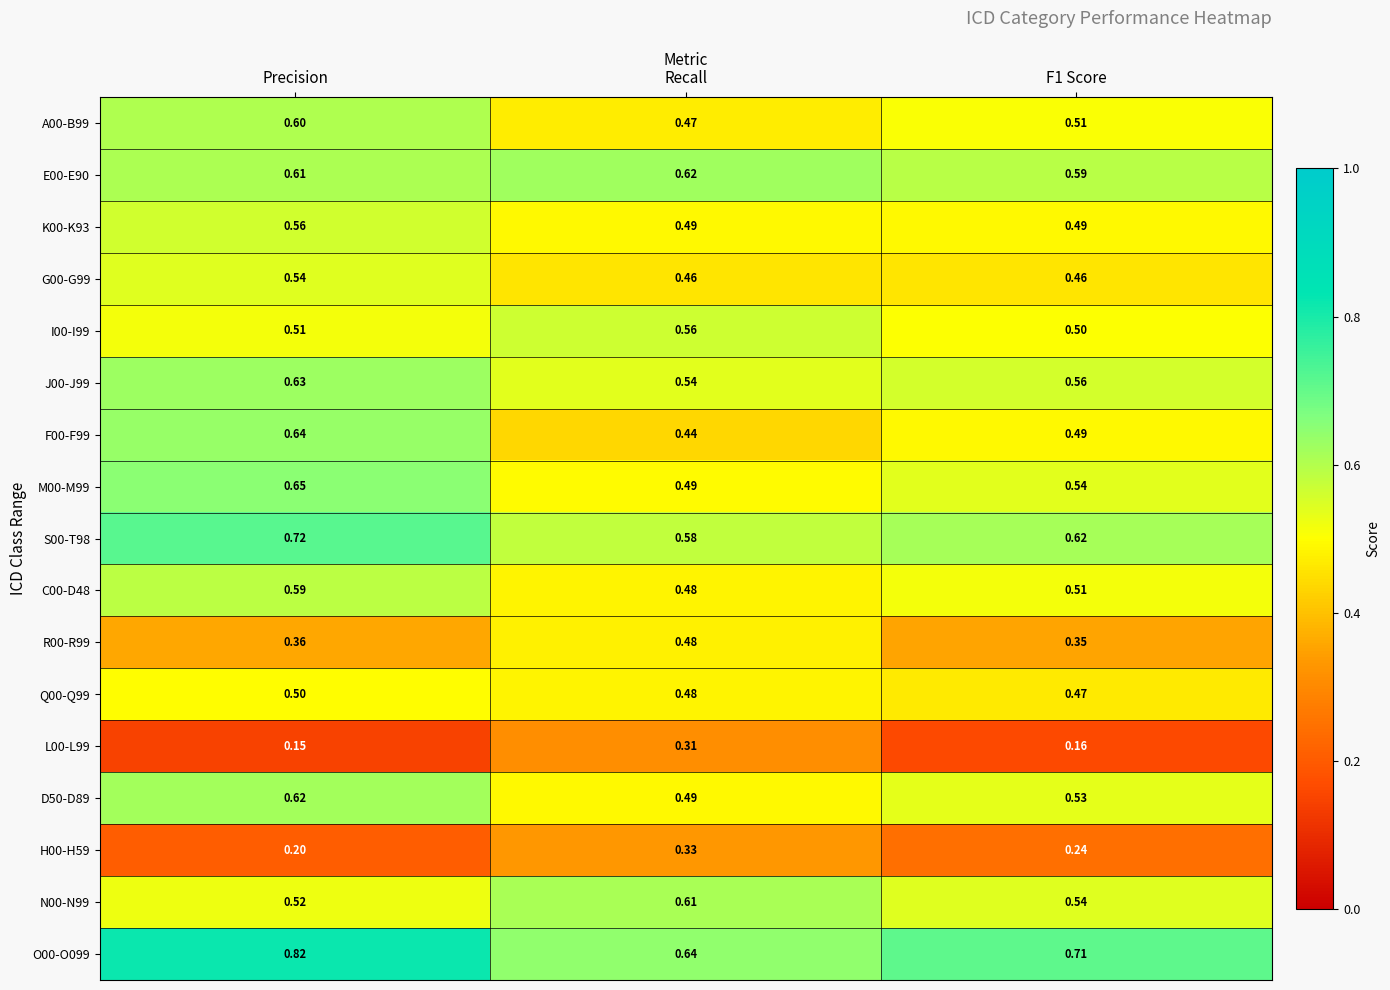

Which series has the largest total across all categories?

O00-O099